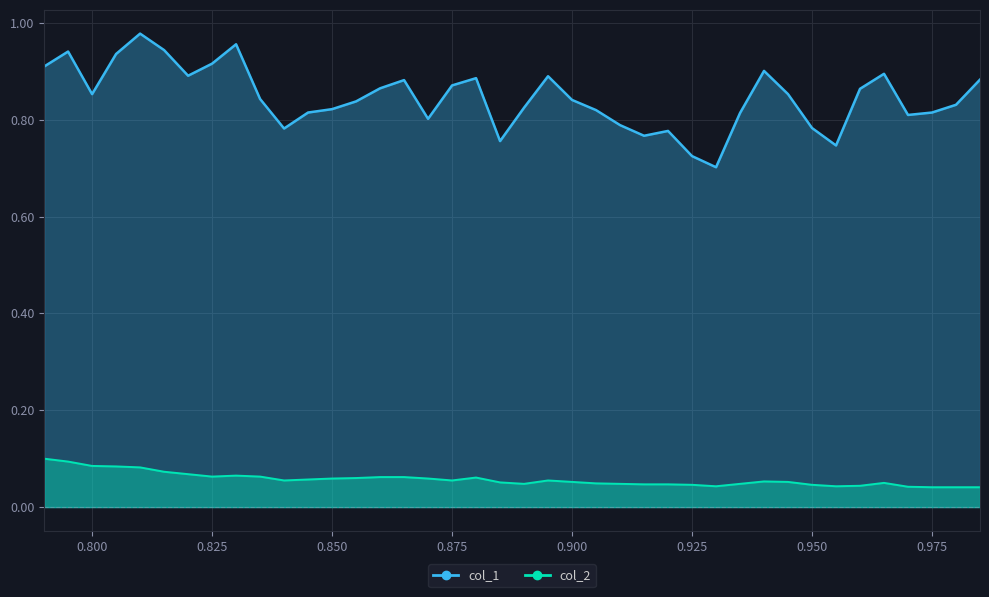

What is the average value of the col_2 series?

0.1